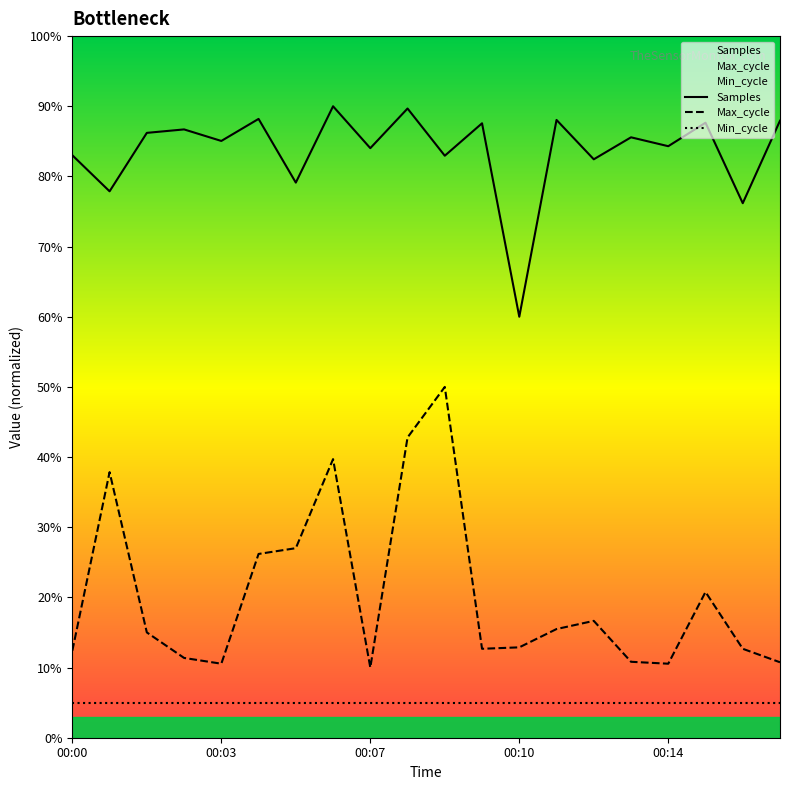

Which series has the largest total across all categories?

Samples